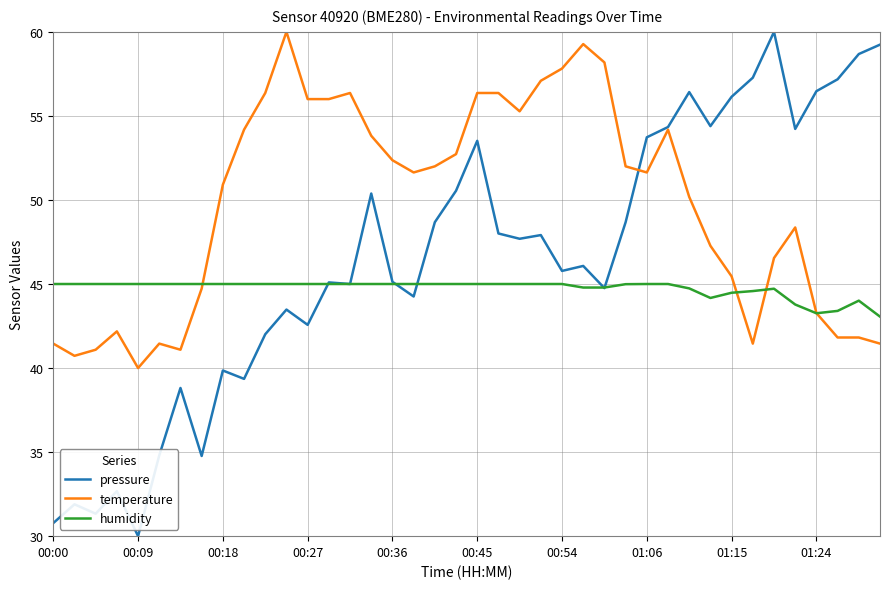

What is the smallest value displayed?

30.0